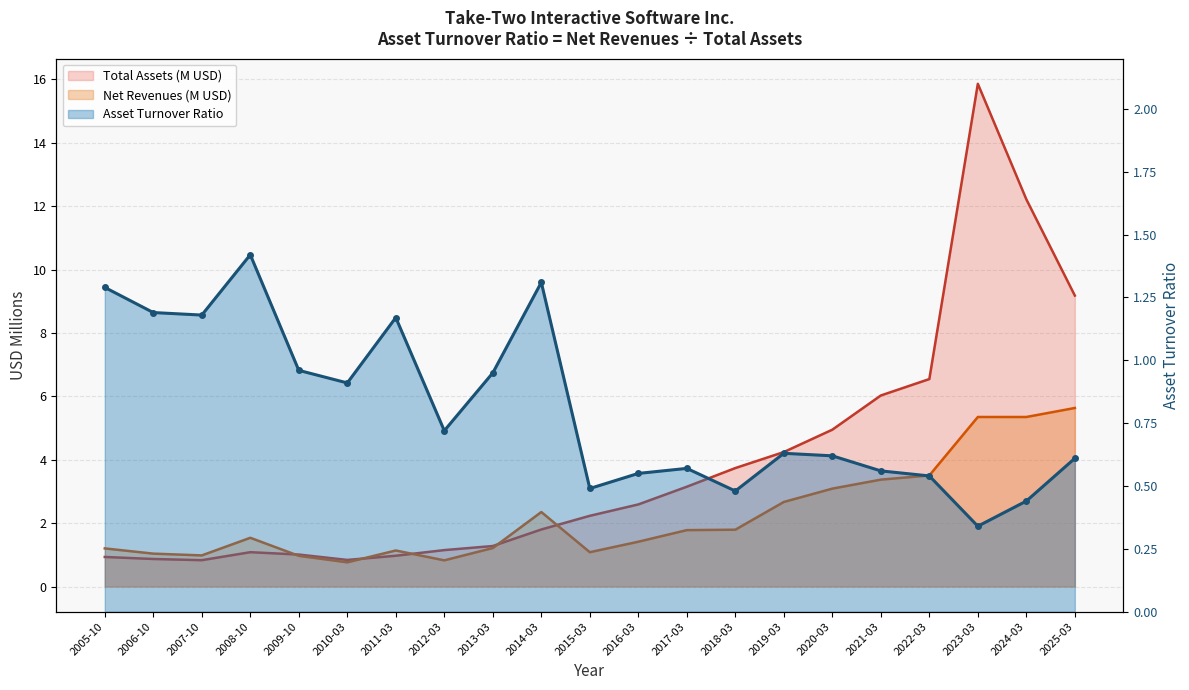

Reading left to right, list all the values displayed in this chart.

Asset Turnover Ratio: 1.3	1.2	1.2	1.4	1.0	0.9	1.2	0.7	0.9	1.3	0.5	0.6	0.6	0.5	0.6	0.6	0.6	0.5	0.3	0.4	0.6
Net Revenues (M): 1.2	1.0	1.0	1.5	1.0	0.8	1.1	0.8	1.2	2.4	1.1	1.4	1.8	1.8	2.7	3.1	3.4	3.5	5.3	5.3	5.6
Total Assets (M): 0.9	0.9	0.8	1.1	1.0	0.8	1.0	1.1	1.3	1.8	2.2	2.6	3.1	3.7	4.2	4.9	6.0	6.5	15.9	12.2	9.2